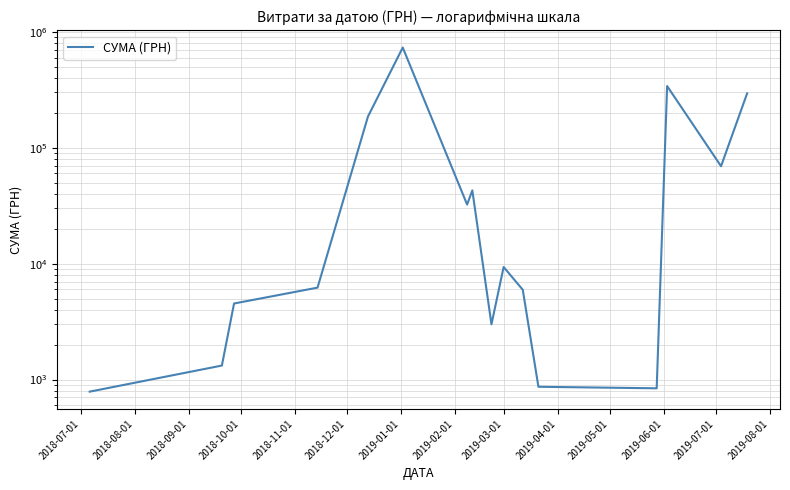

Reading left to right, what are all the values shown in this chart?

786.0	1320.0	4528.0	6207.6	185999.9	731980.0	32340.0	42856.1	2995.0	9350.4	5947.6	866.0	840.0	340568.6	69280.6	294432.1